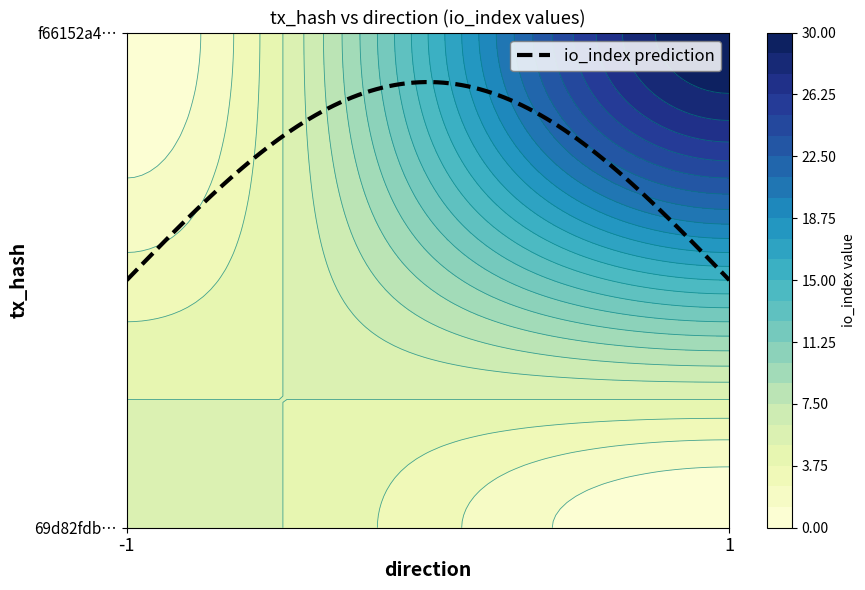

Which series changed the most between direction and io_index?

f66152a487c8f4eeb545487fbae0cb1602e5a2a